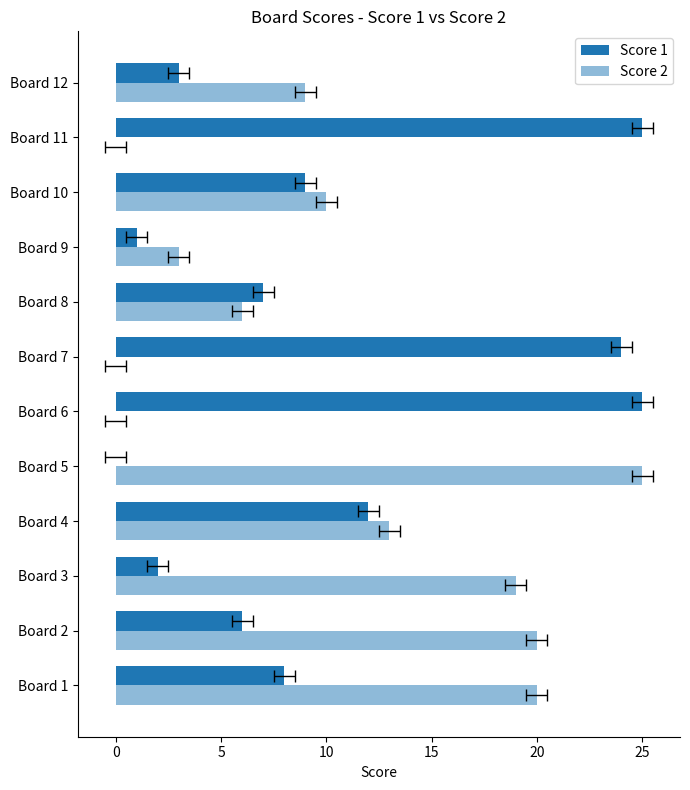

Which series has the widest spread of values?

Score 1